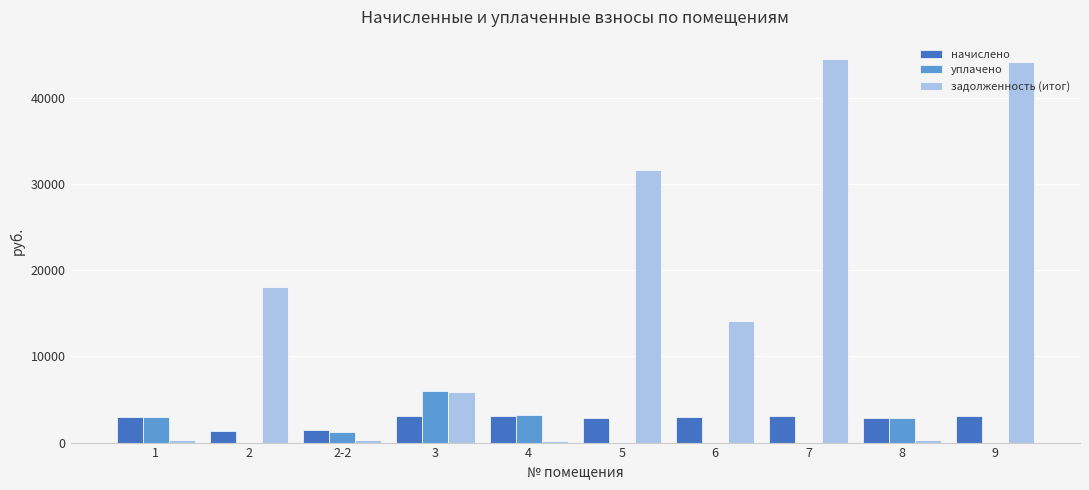

How many data points in начислено are above 3024?

6